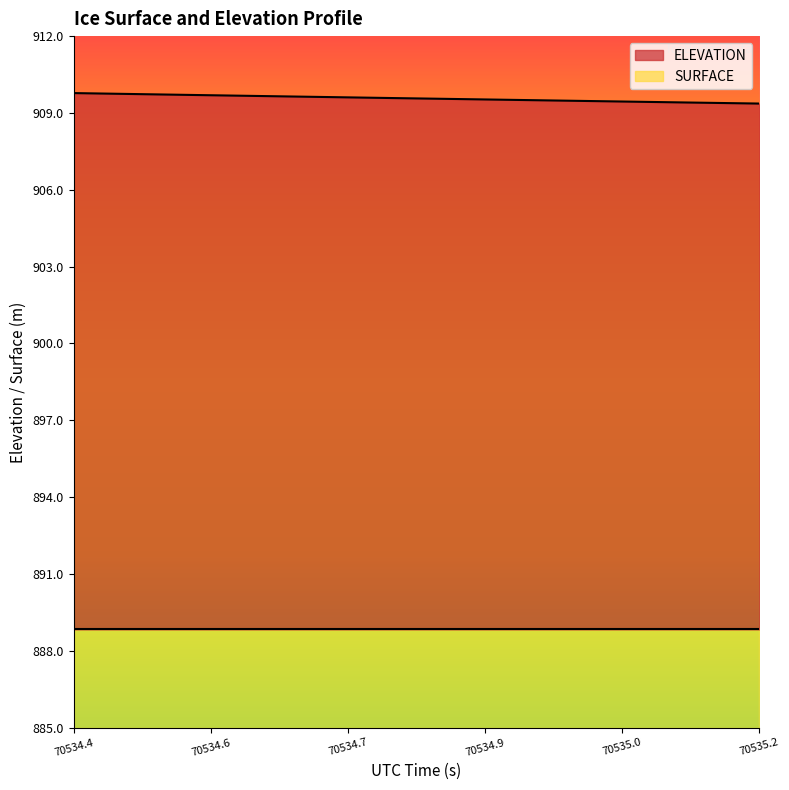

True or false: the data shows 1372.4 at 70534.6419.

False